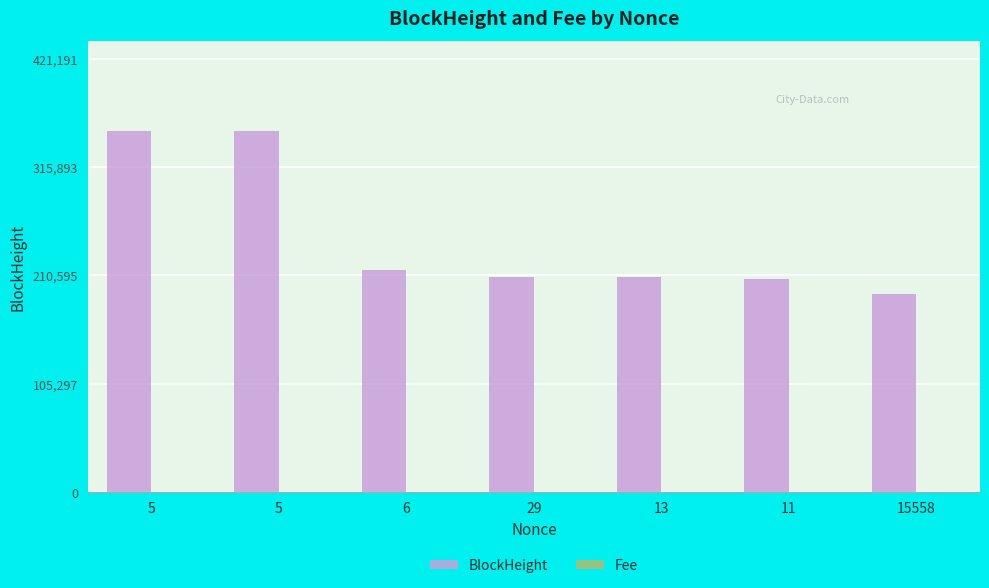

At which category is the sum across all series the highest?

5